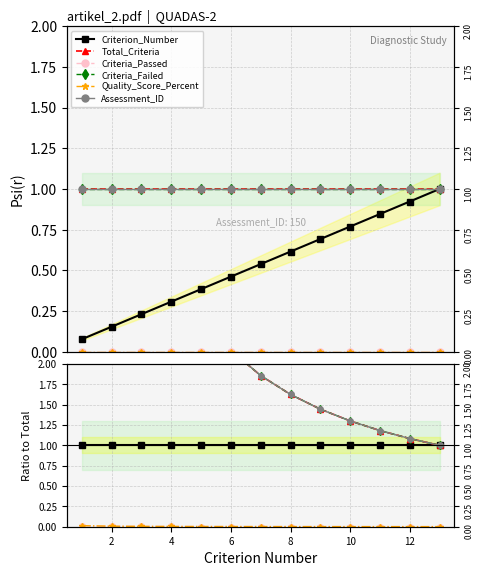

Is this an area chart (filled region under the line)?

No